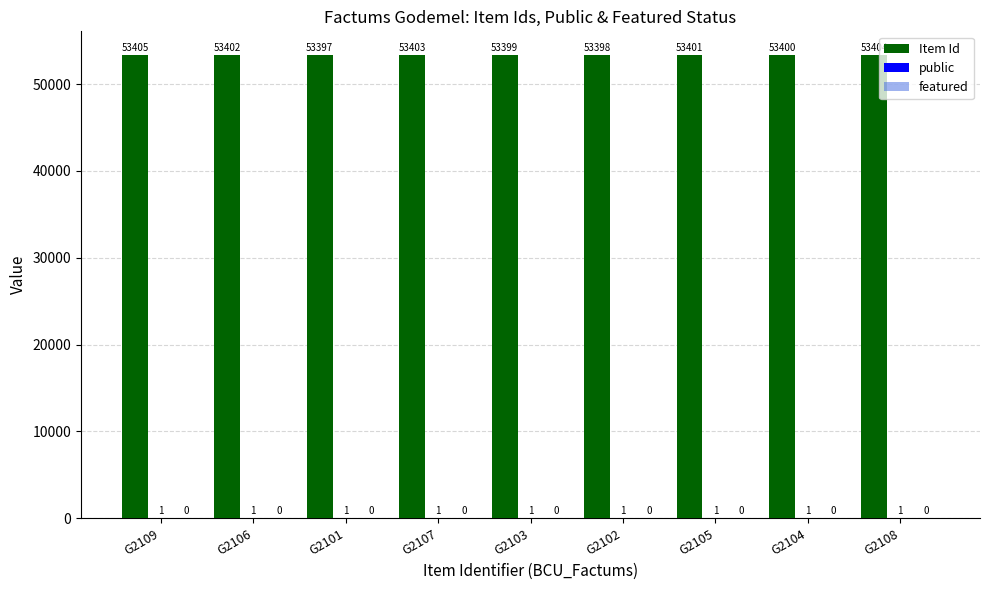

At which category is the sum across all series the highest?

G2109